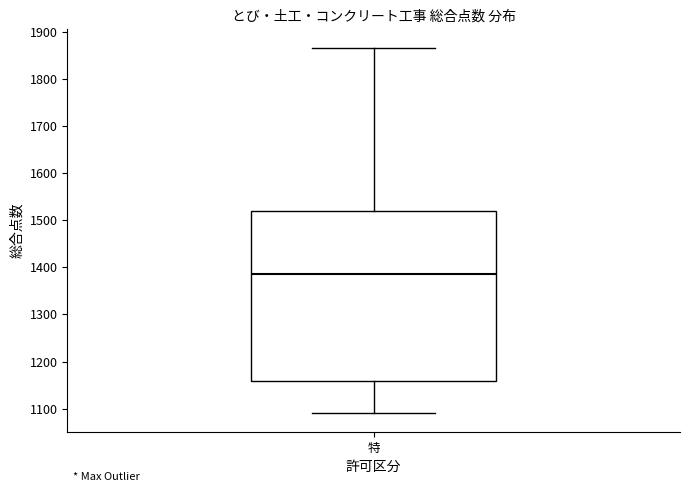

Transcribe this box plot: give where the median line is, the range the box spans, and where the two whiskers end, as read against the y-axis. The values are not printed on the chart, so give them approximately, as read against the axis.

median 1390, box 1160 to 1520, whiskers 1090 to 1870